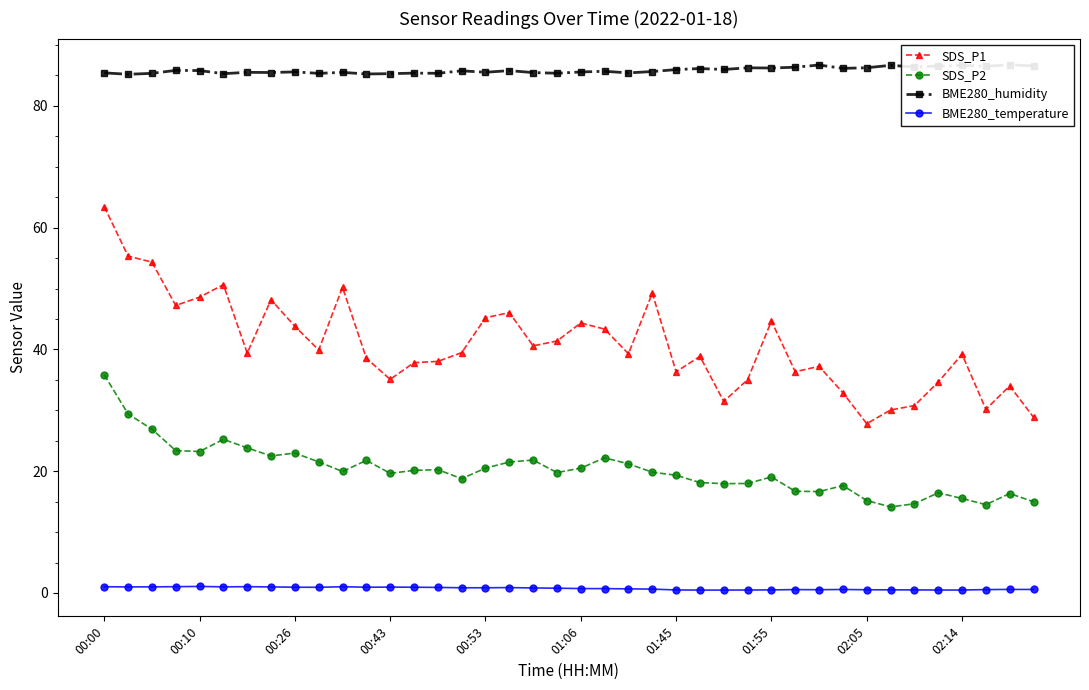

True or false: BME280_temperature and SDS_P2 intersect in this chart.

False